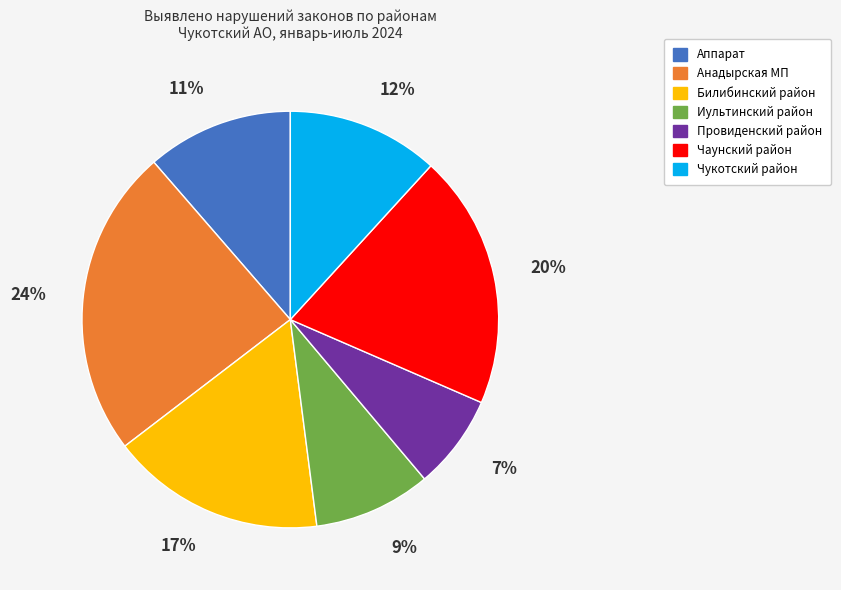

Do Аппарат and Билибинский район together represent more than half of the pie?

No